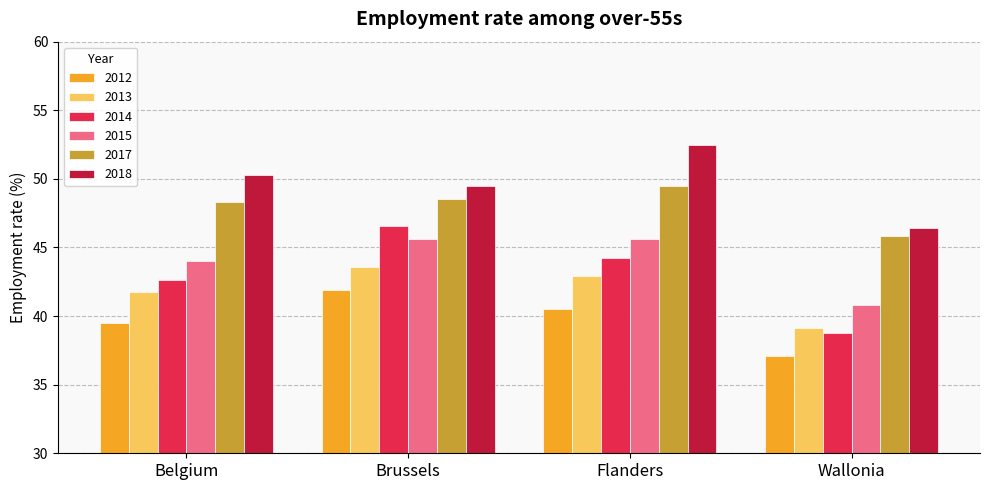

Reading left to right, extract all data points from this chart.

2012: Belgium=39.5	Brussels=41.9	Flanders=40.5	Wallonia=37.1
2013: Belgium=41.7	Brussels=43.6	Flanders=42.9	Wallonia=39.1
2014: Belgium=42.7	Brussels=46.6	Flanders=44.3	Wallonia=38.8
2015: Belgium=44.0	Brussels=45.6	Flanders=45.6	Wallonia=40.8
2017: Belgium=48.3	Brussels=48.5	Flanders=49.5	Wallonia=45.8
2018: Belgium=50.3	Brussels=49.5	Flanders=52.5	Wallonia=46.4